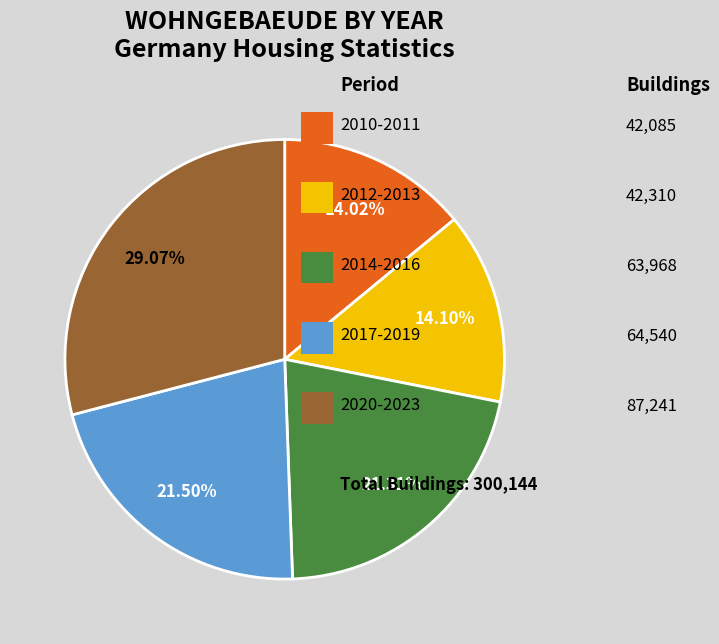

Is there a majority slice in this chart?

No